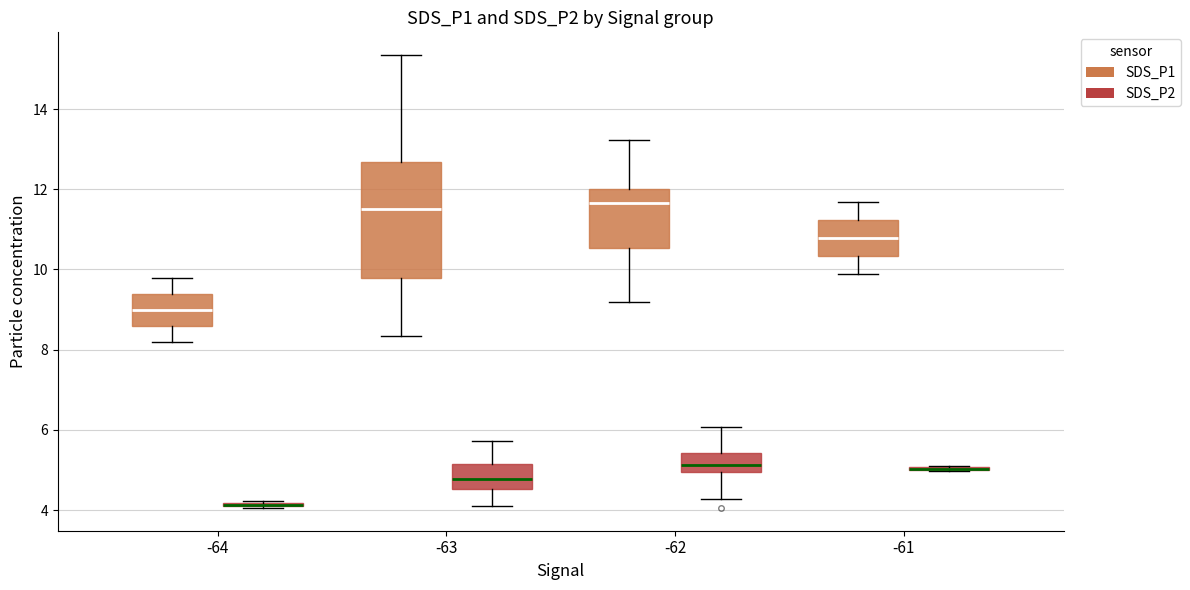

Which box is the tallest, from its lower edge to its upper edge?

-63 (SDS_P1)